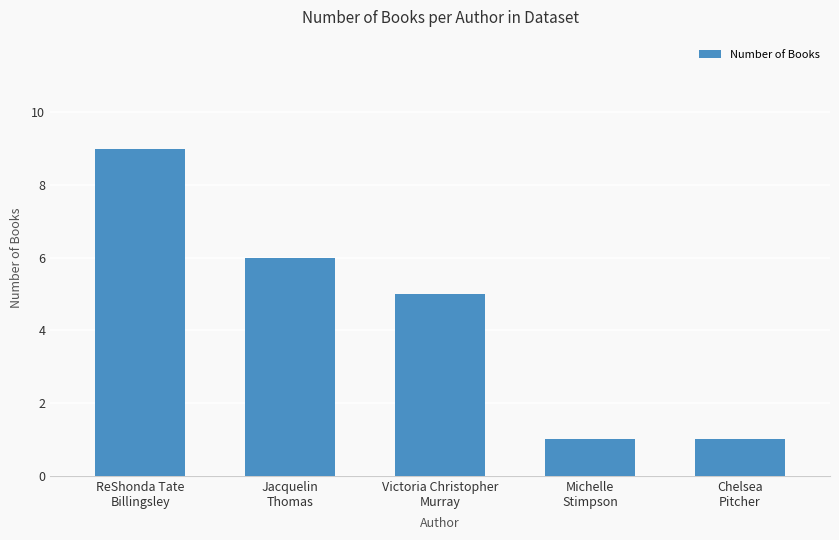

What is the sum of all values?

22